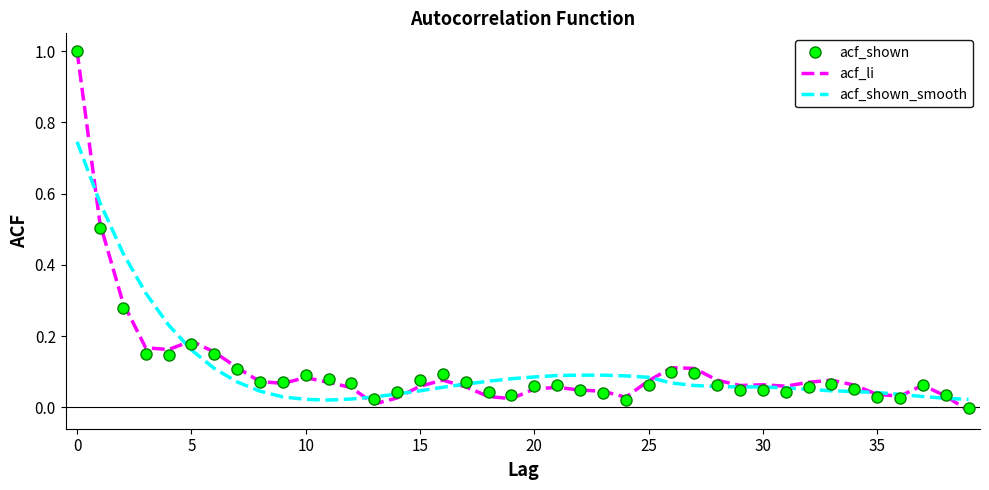

After their last crossing, which series has the higher values: acf_shown_smooth or acf_shown?

acf_shown_smooth